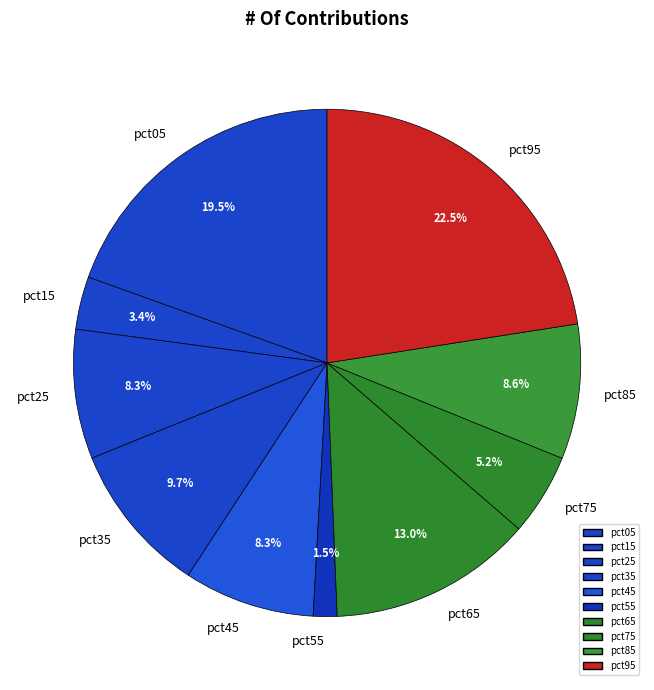

What percentage is NOT represented by pct55?

98.5%